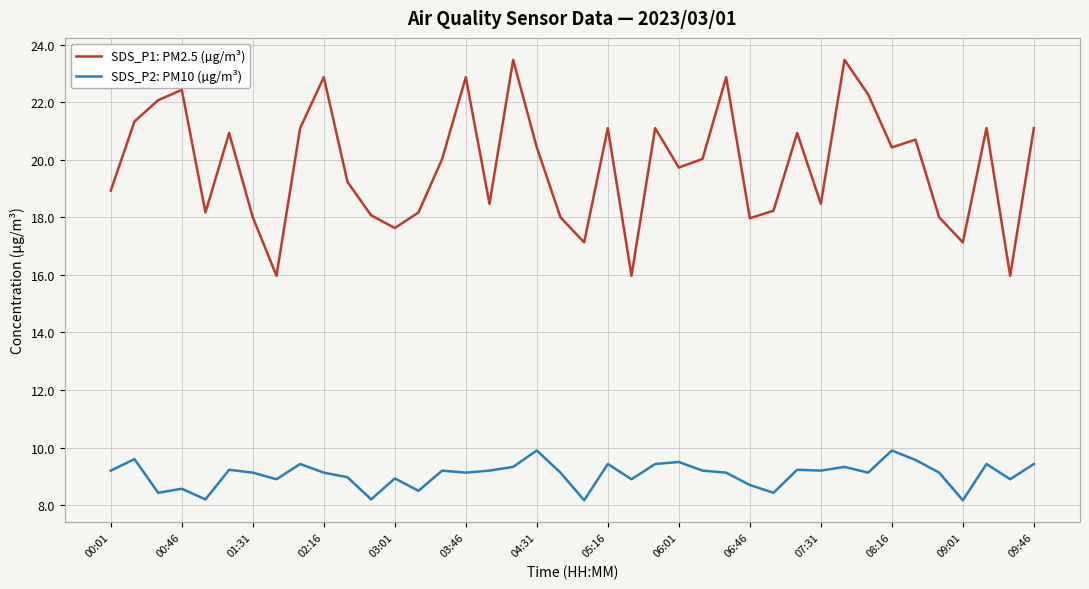

True or false: SDS_P2: PM10 (µg/m³) and SDS_P1: PM2.5 (µg/m³) intersect in this chart.

False